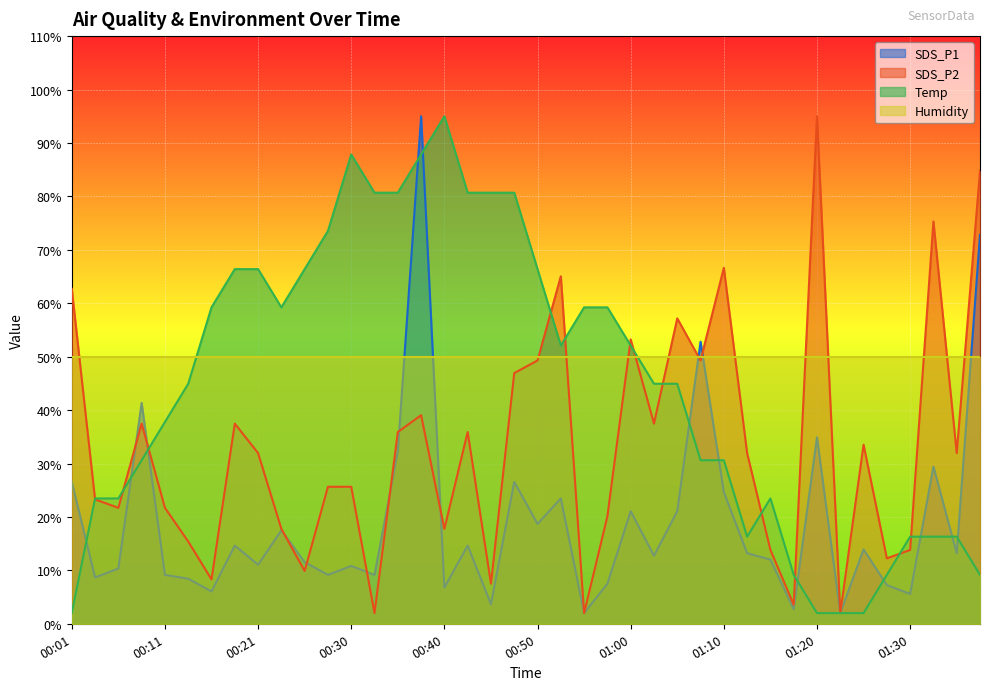

Is it true that SDS_P2 equals 31.9 at 00:21?

True